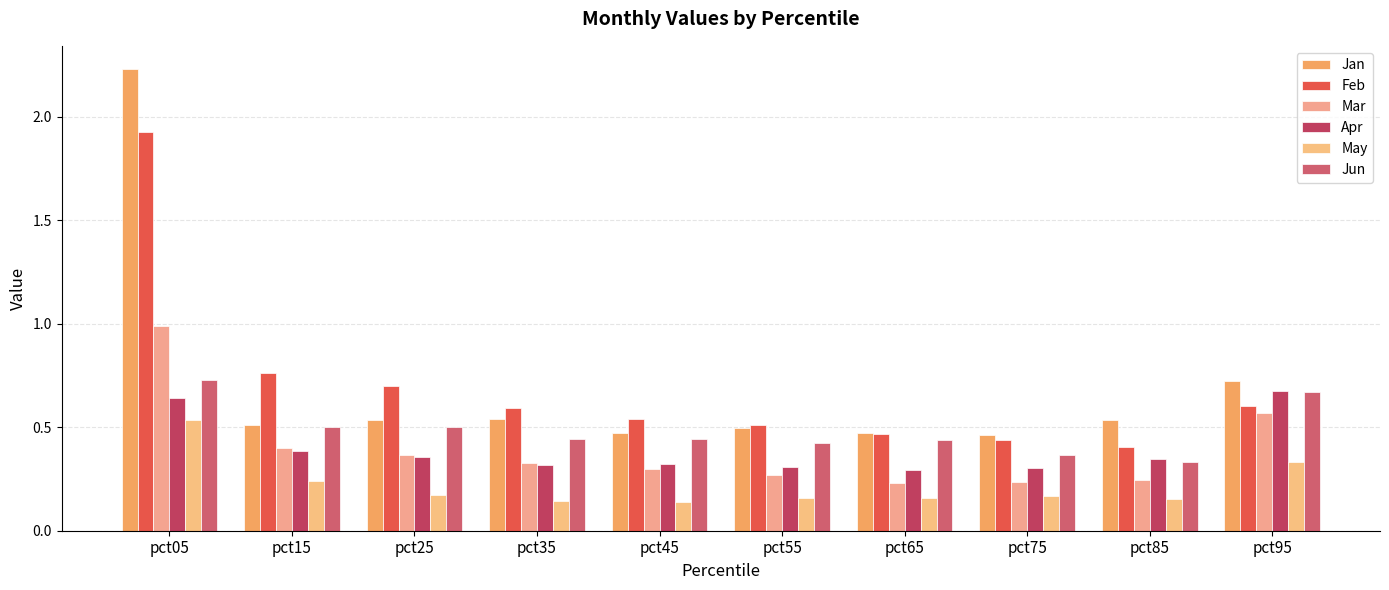

True or false: Jan has a value of 0.6 at pct65.

False